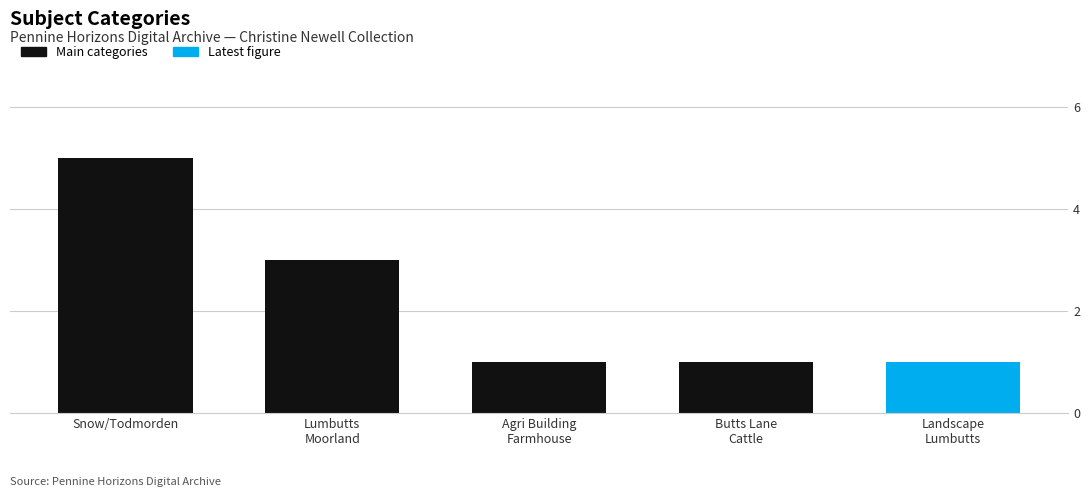

At how many categories does at least one series exceed 1?

2